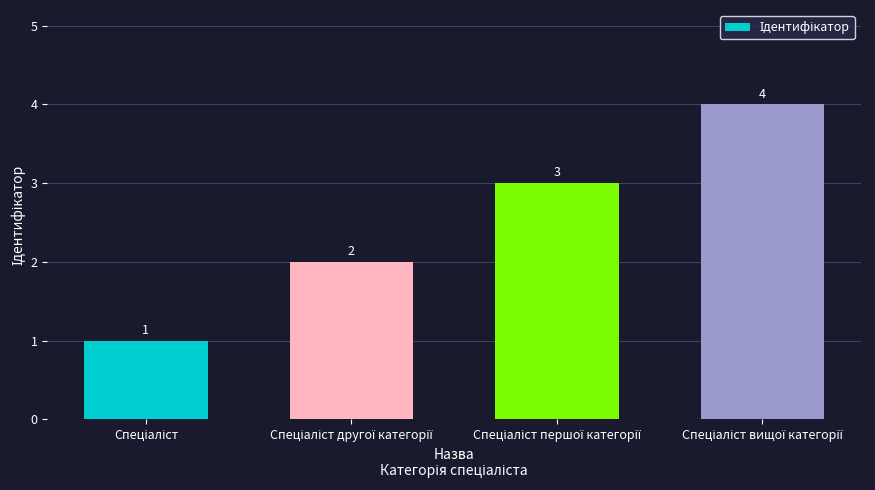

What is the greatest value displayed?

4